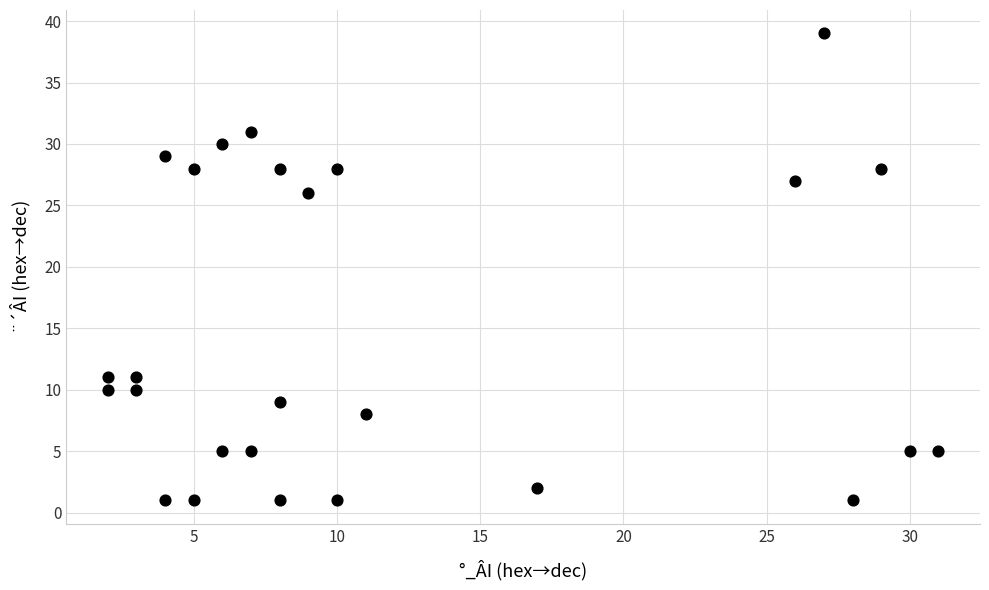

What Y value in the scatter plot is closest to 20?

26